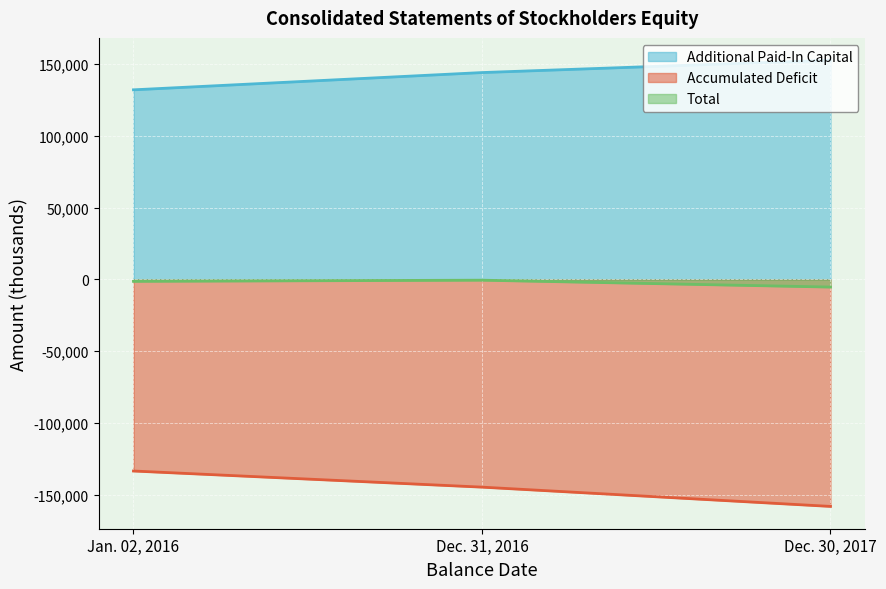

What position from the left is Dec. 30, 2017?

3